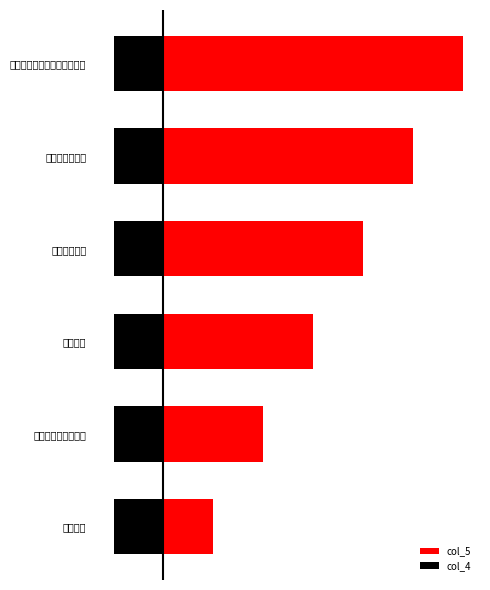

Read the col_5 value at 誰が為に鐘は鳴り巫女は唄う.

6.0